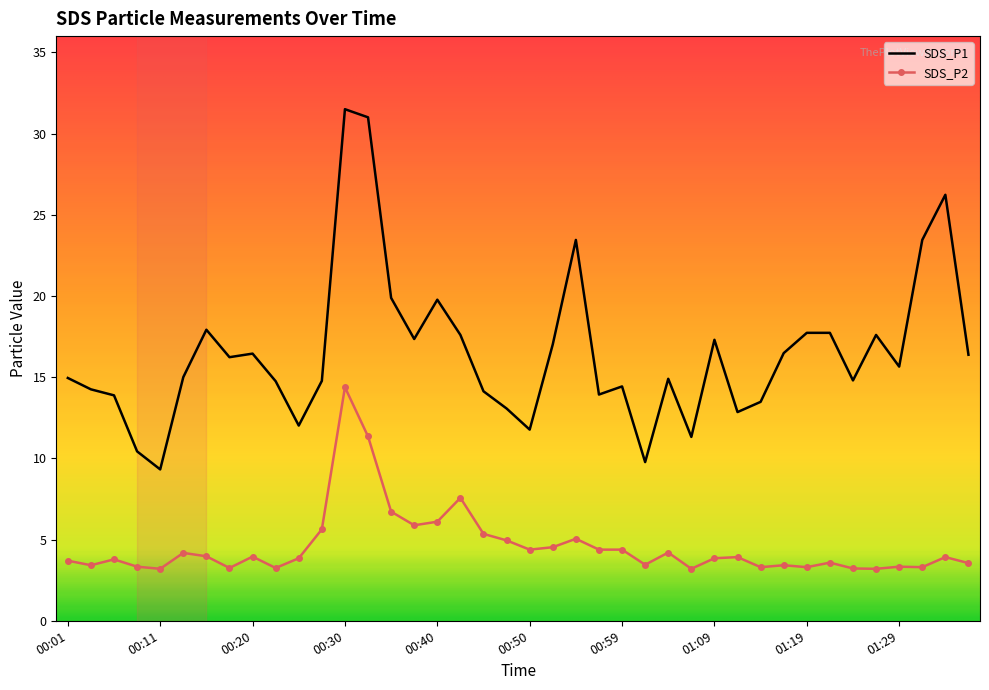

True or false: SDS_P2 and SDS_P1 cross at least once.

False